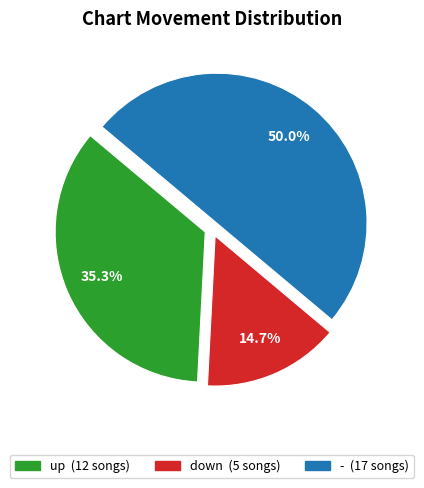

The - slice represents 44% of the pie. True or false?

False